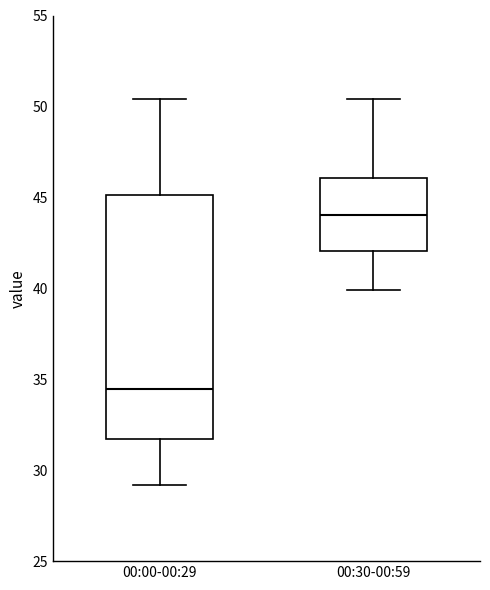

Which box is the tallest, from its lower edge to its upper edge?

00:00-00:29